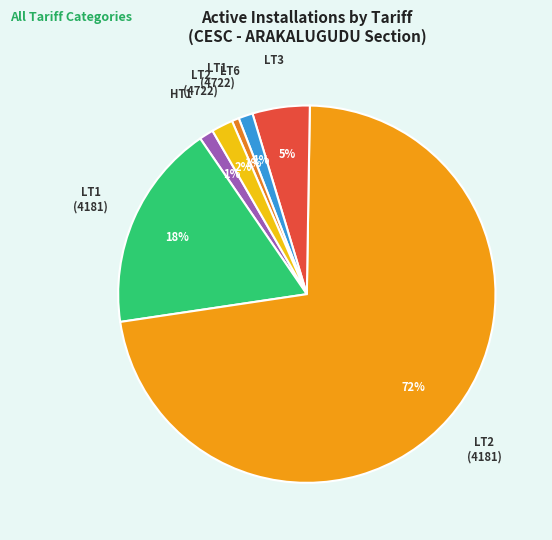

What is the ratio of the value at LT1 (4181) to the value at LT3?

3.6